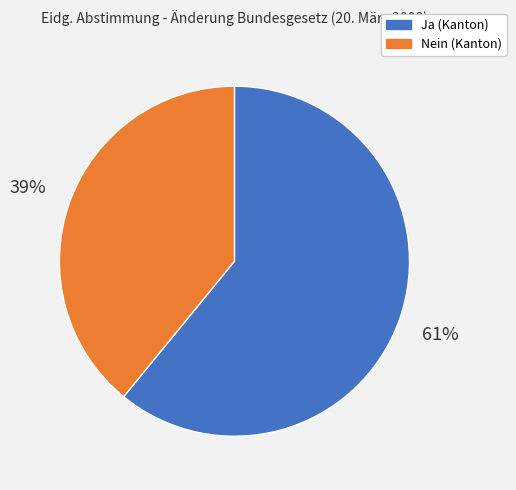

Does Nein represent more than half of the total?

No